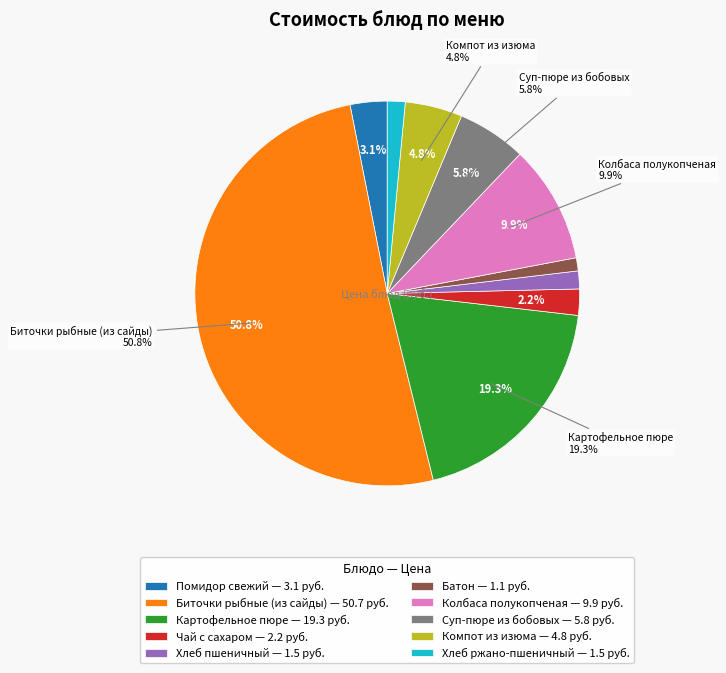

Which category accounts for the majority?

Биточки рыбные (из сайды)